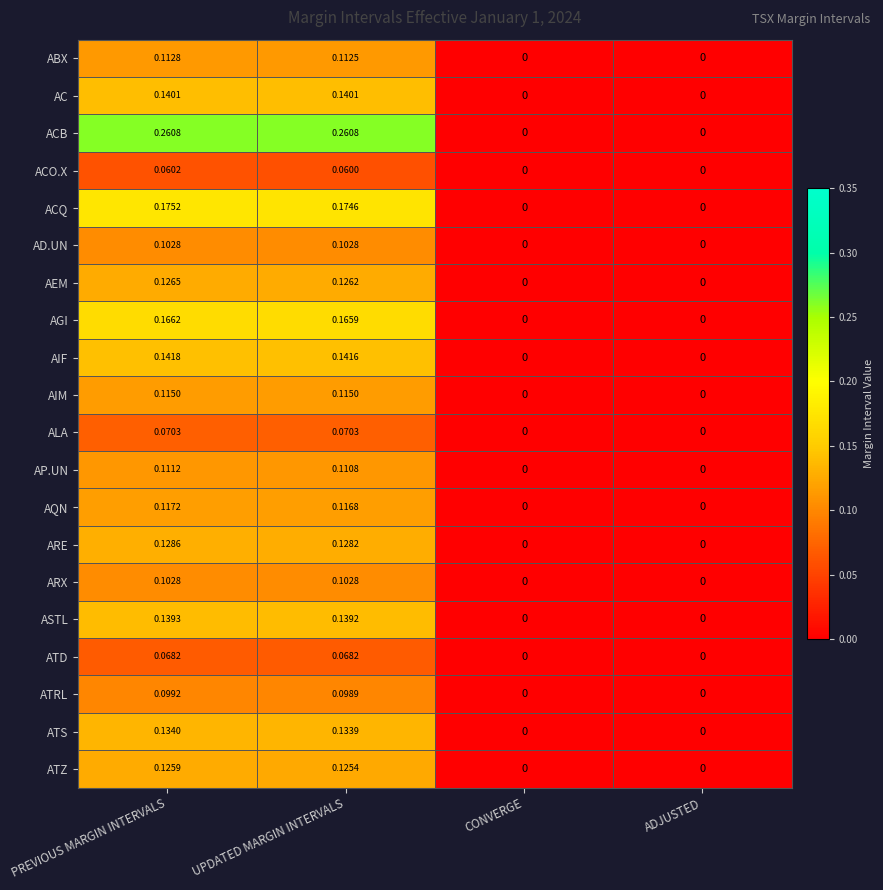

At which label does AIF reach its peak?

PREVIOUS MARGIN INTERVALS